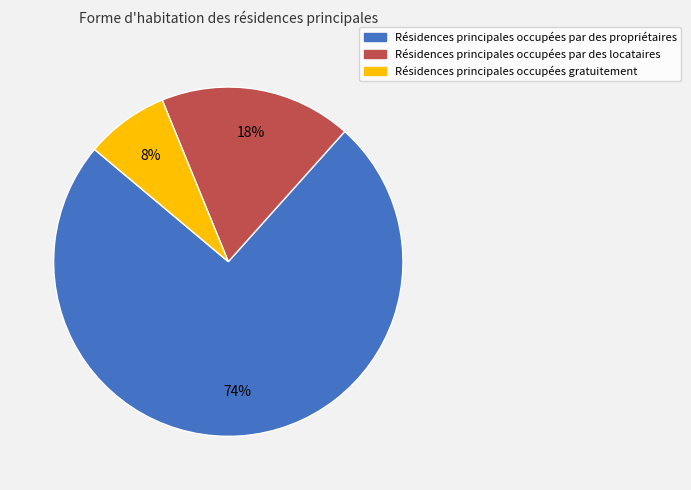

Does any single category account for the majority?

Yes